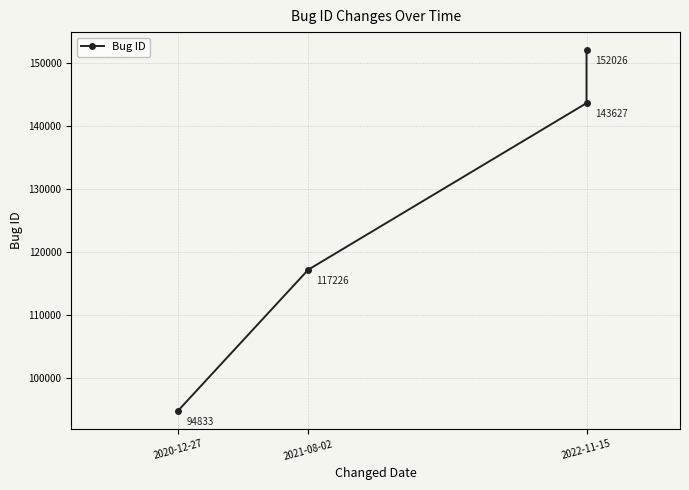

True or false: the data has more than 1 interior local peaks.

False